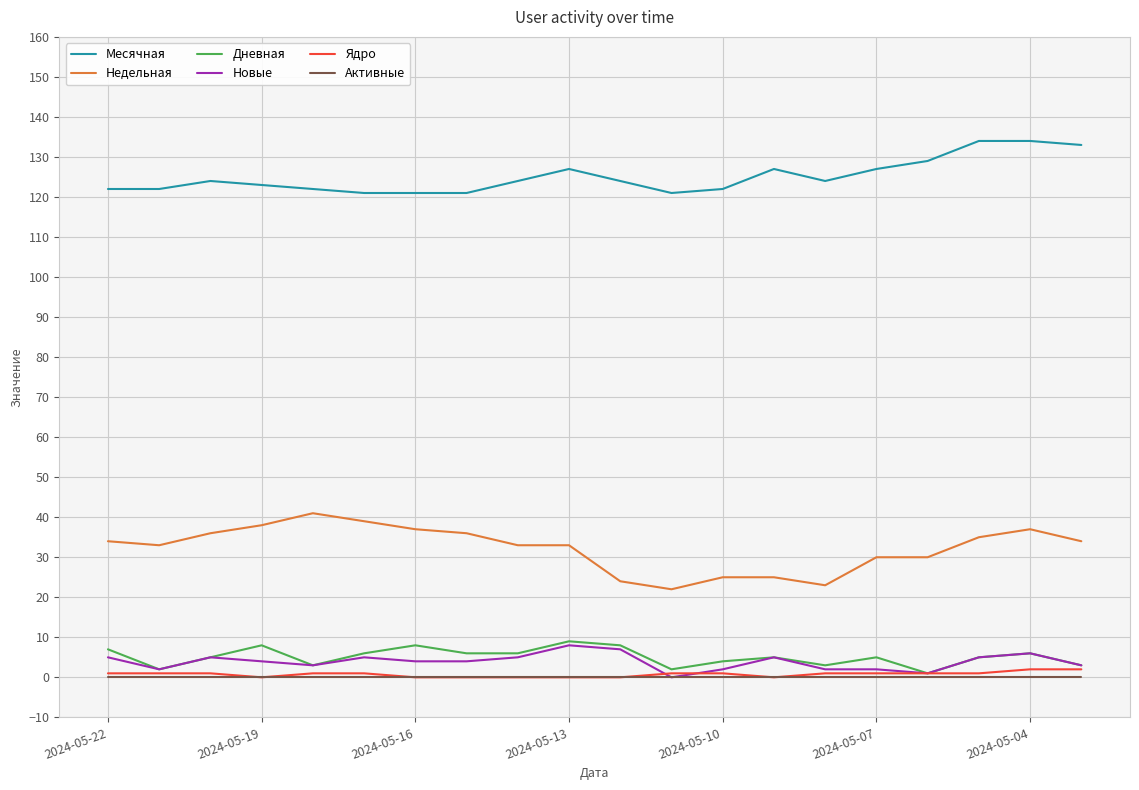

What is the greatest value displayed?

134